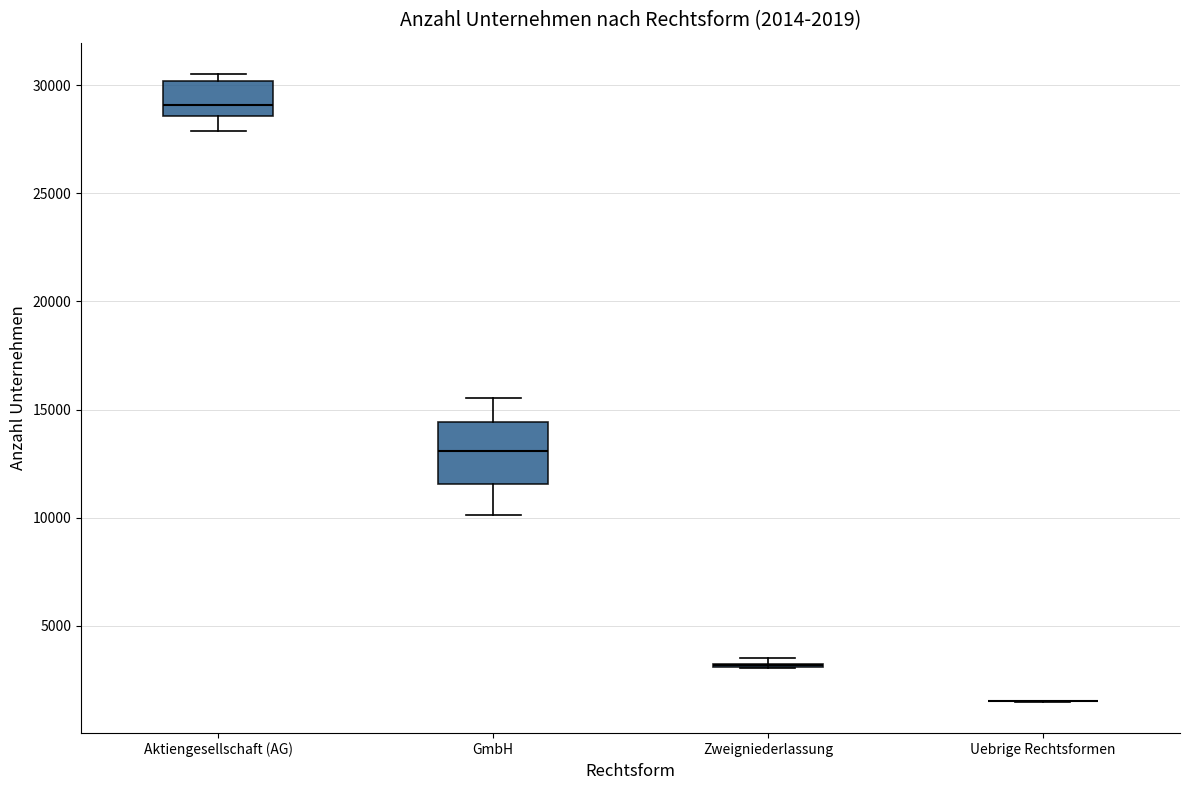

Comparing the boxes themselves (not the whiskers), which one is the tallest?

GmbH